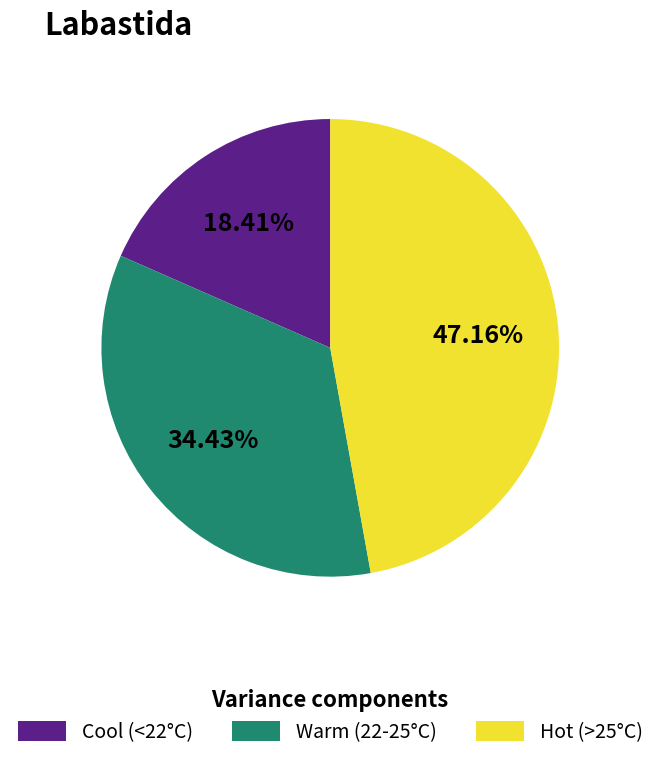

Which category has the smallest portion of the pie?

Cool (<22°C)